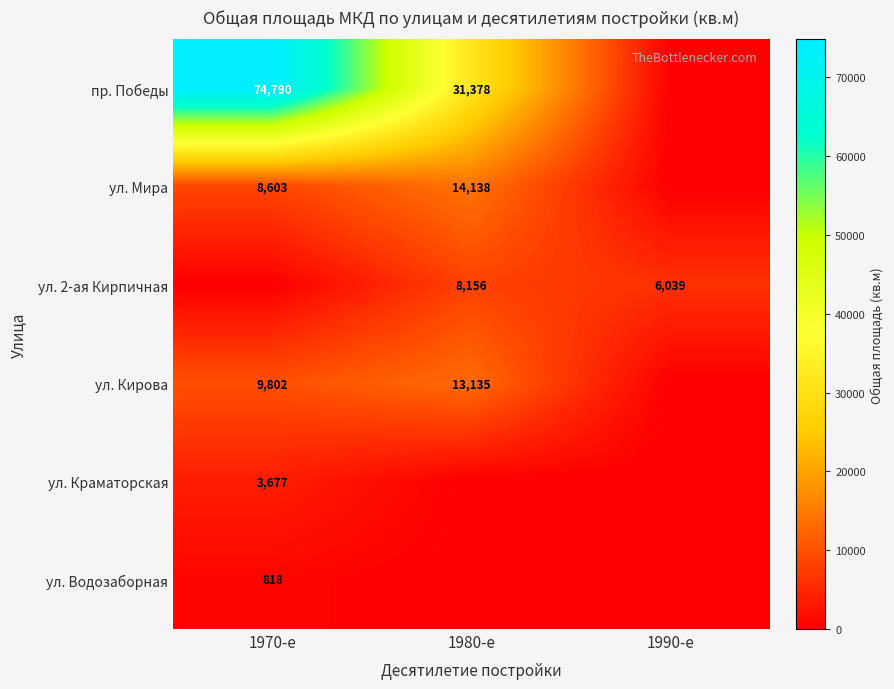

At which category is the sum across all series the highest?

1970-е